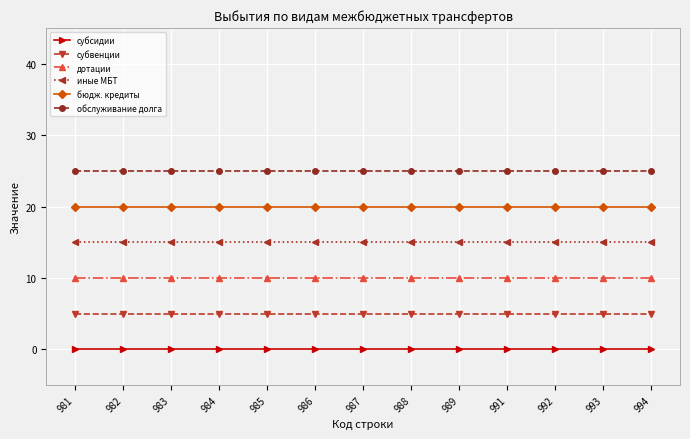

At how many categories does at least one series exceed 15?

13